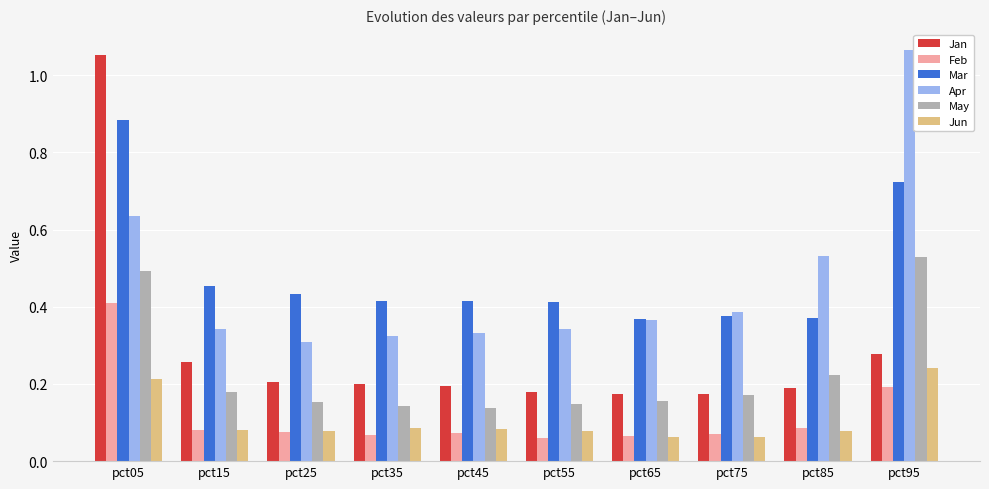

Count the Jun values in the range 0 to 1.

10